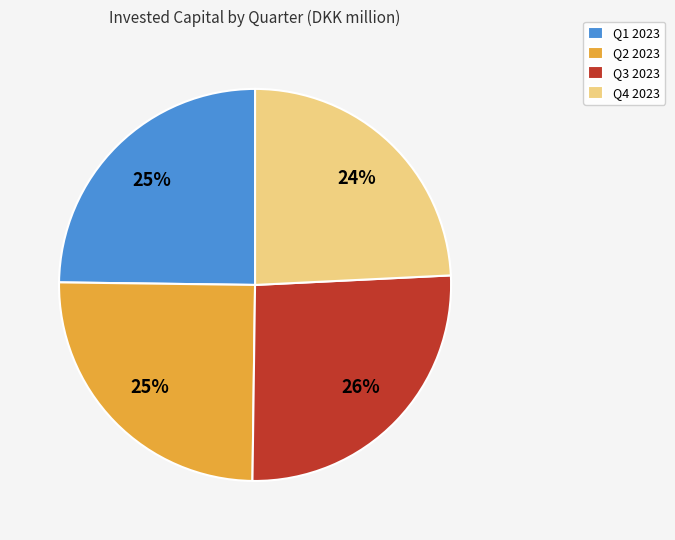

Is there any slice that represents more than half of the pie?

No